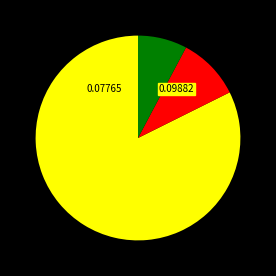

Is there any slice that represents more than half of the pie?

Yes